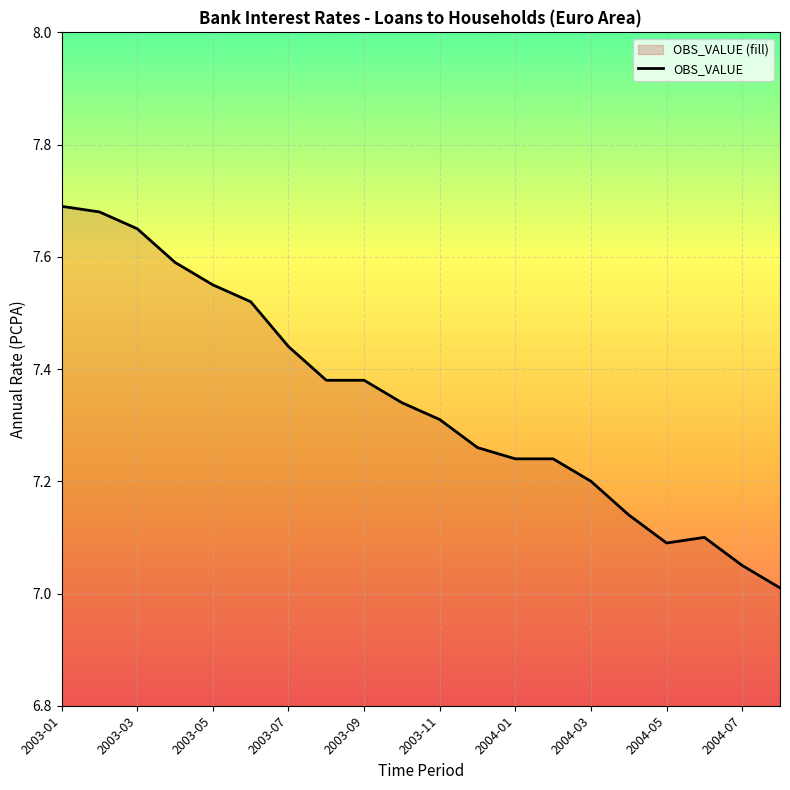

The chart shows a value of 7.1 at 2004-05. True or false?

True